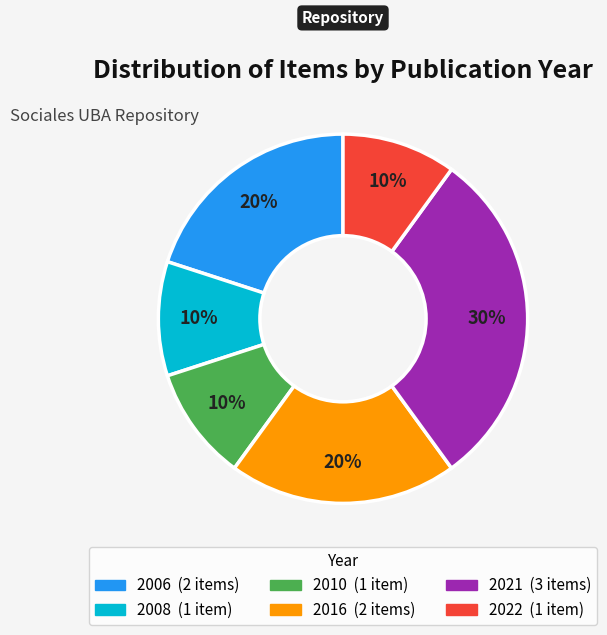

Is there any slice that represents more than half of the pie?

No